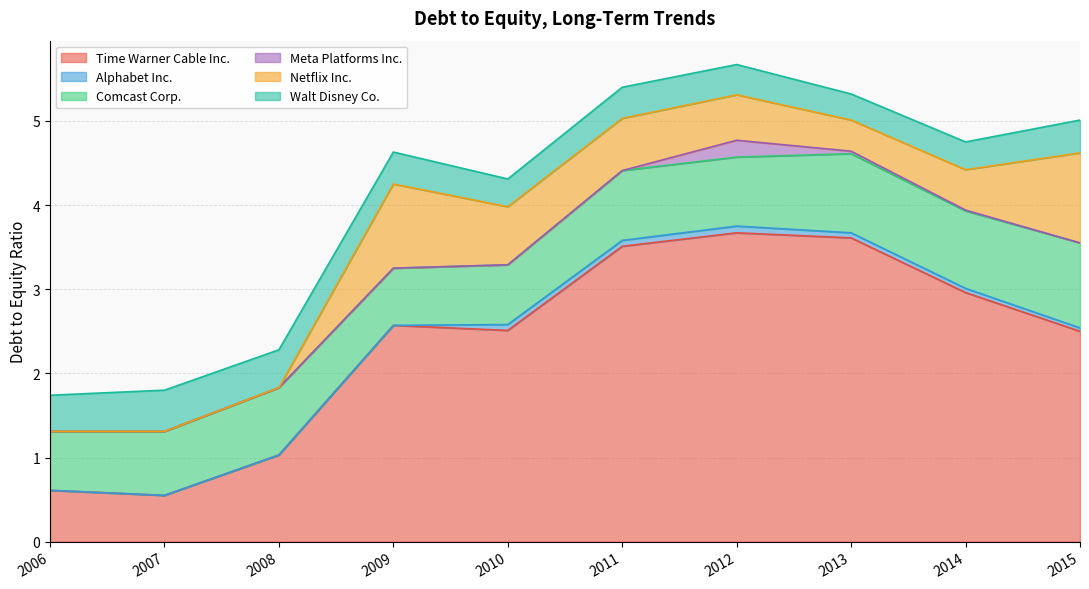

The Walt Disney Co. series shows 0.1 at 2007. True or false?

False